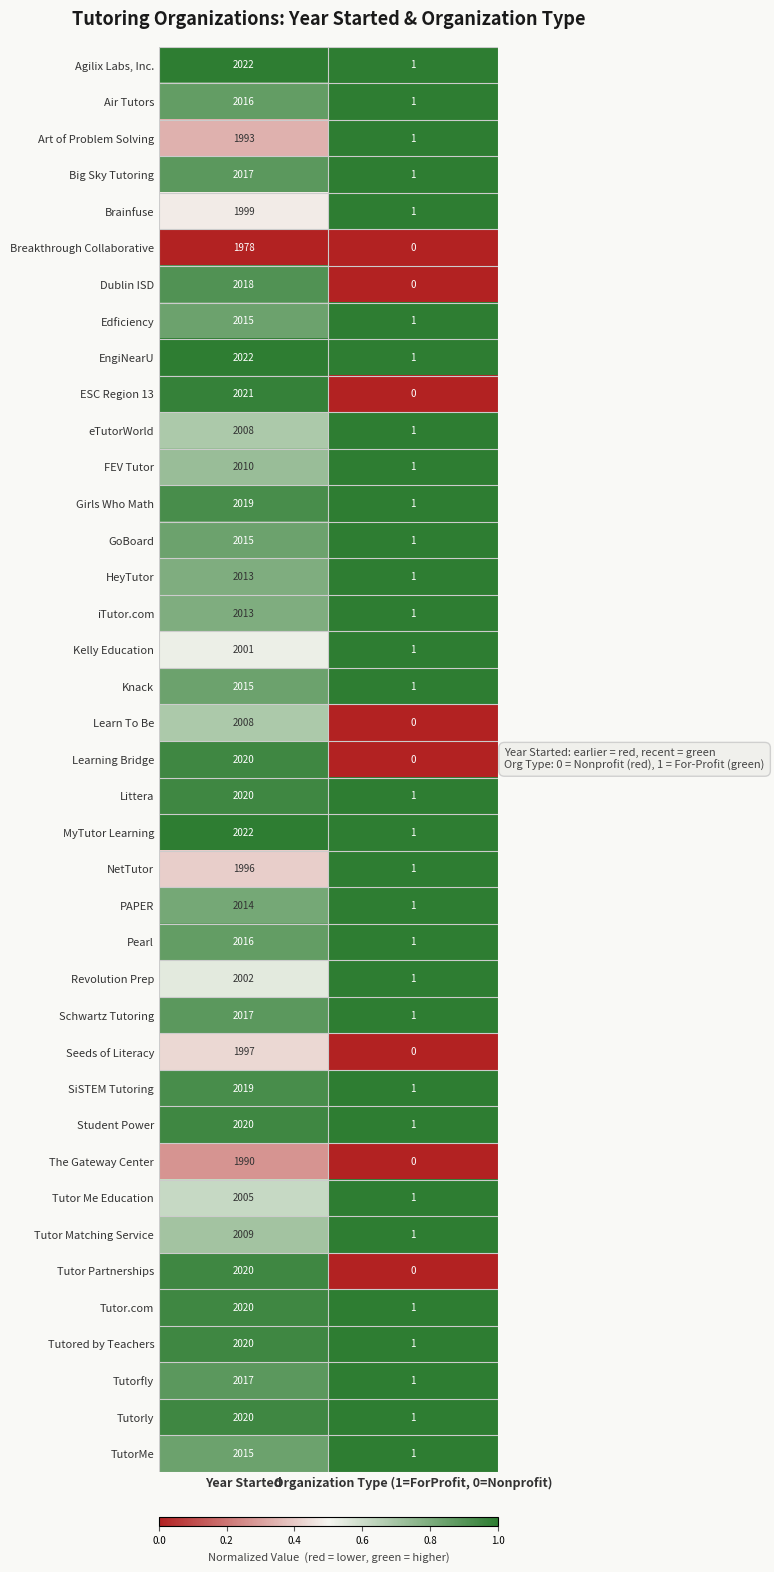

What is the total value across all series at Year Started?

78462